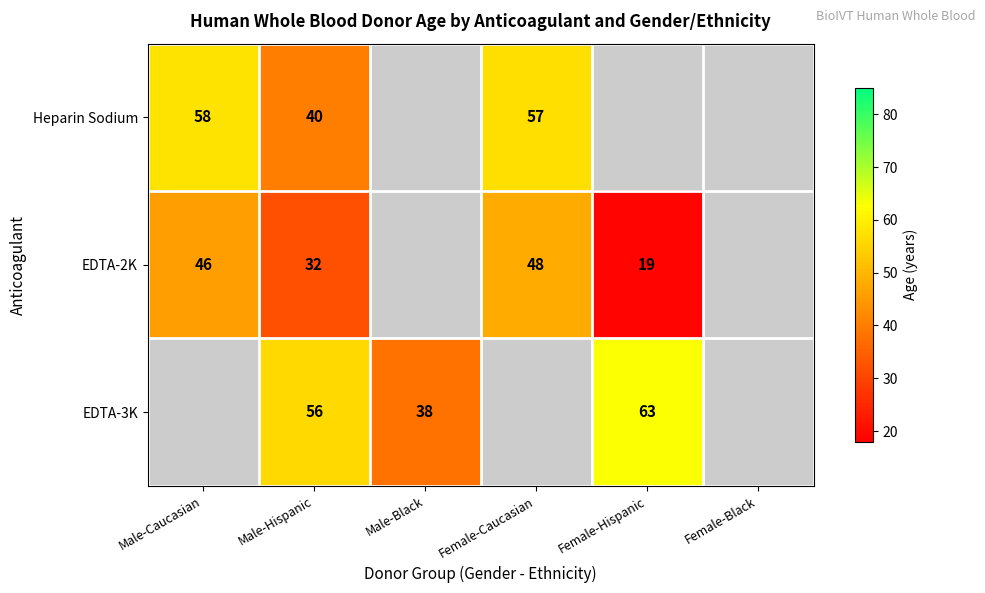

The Heparin Sodium series shows 57 at Female-Caucasian. True or false?

True